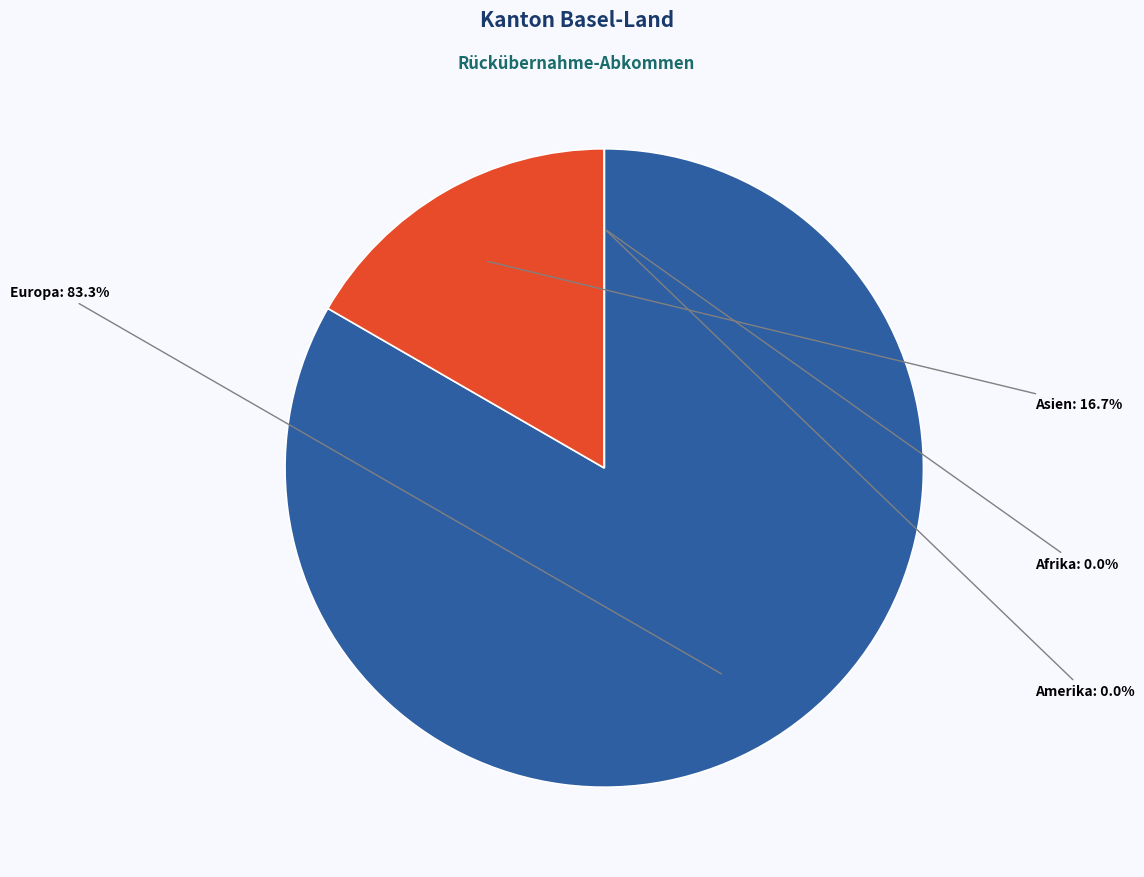

What is the smallest slice in the pie chart?

Afrika